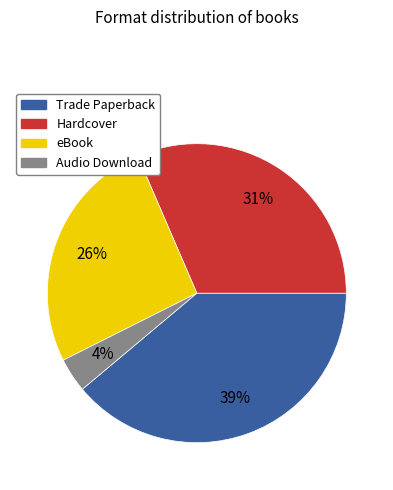

To the nearest percent, what is the average slice percentage?

25%